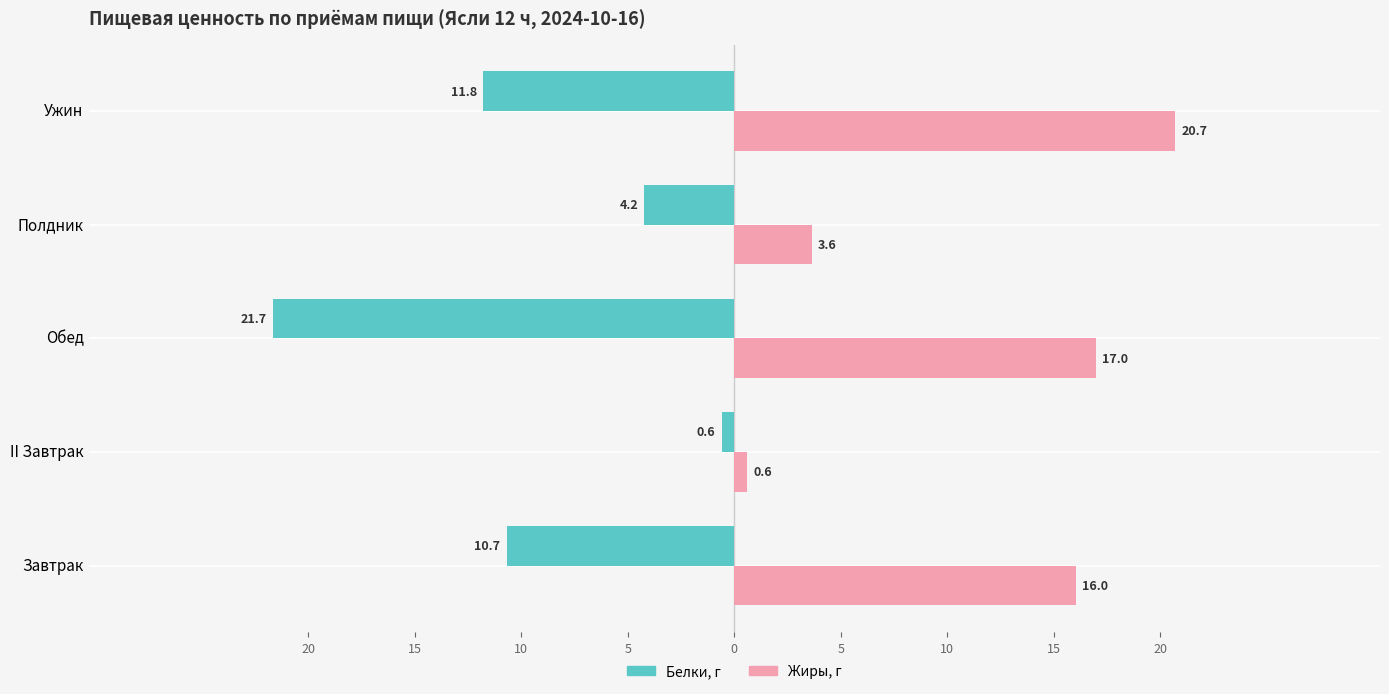

What are all the series names shown in the legend?

Белки, г, Жиры, г